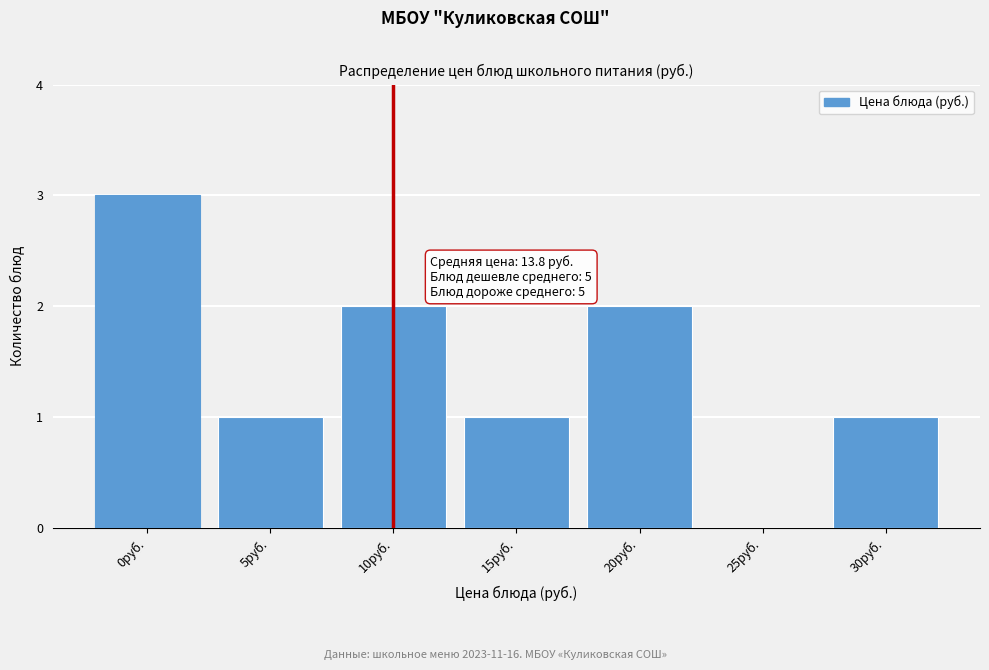

Reading left to right, extract all data points from this chart.

0руб.=3	5руб.=1	10руб.=2	15руб.=1	20руб.=2	25руб.=0	30руб.=1